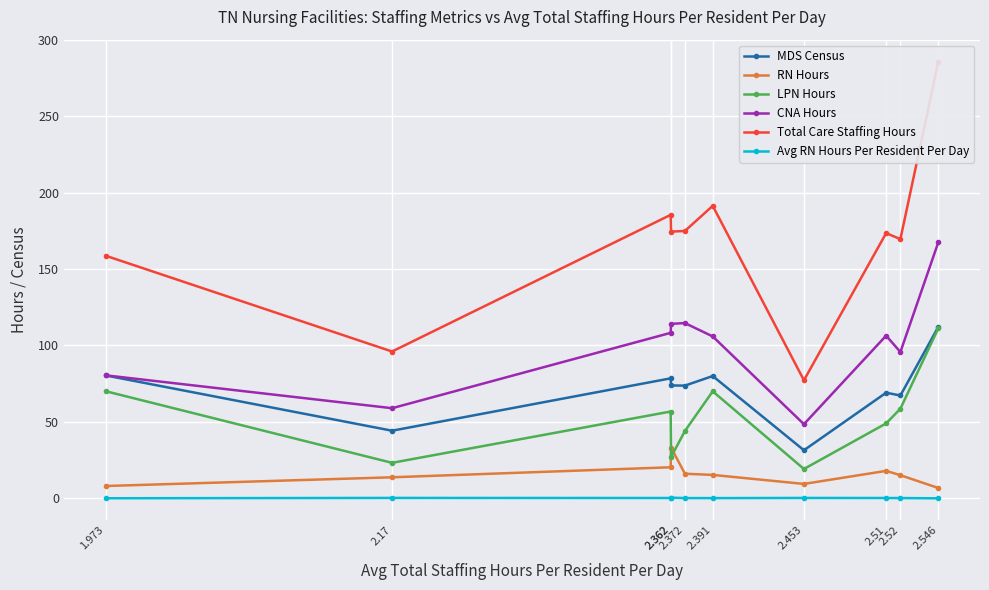

Rank the series by their maximum value, from highest to lowest.

Total Care Staffing Hours, CNA Hours, MDS Census, LPN Hours, RN Hours, Avg RN Hours Per Resident Per Day